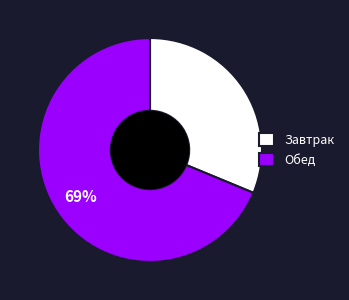

Combined, do Обед and Завтрак account for over 50%?

Yes